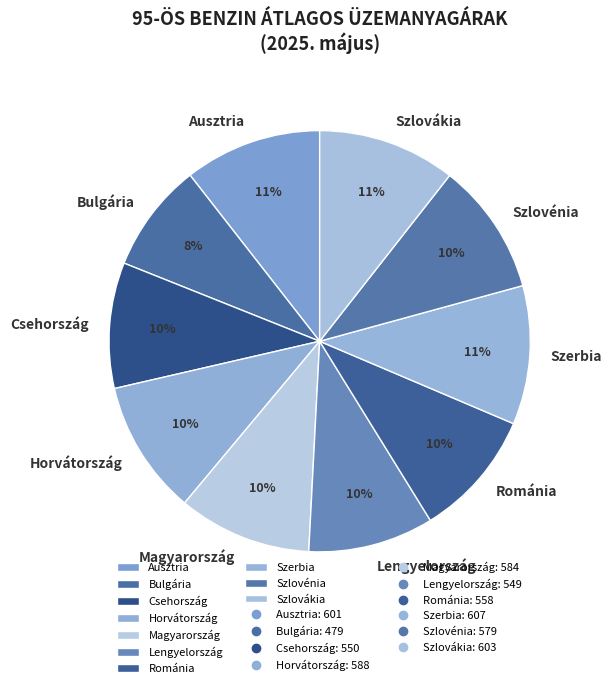

To the nearest percent, what is the average slice percentage?

10%